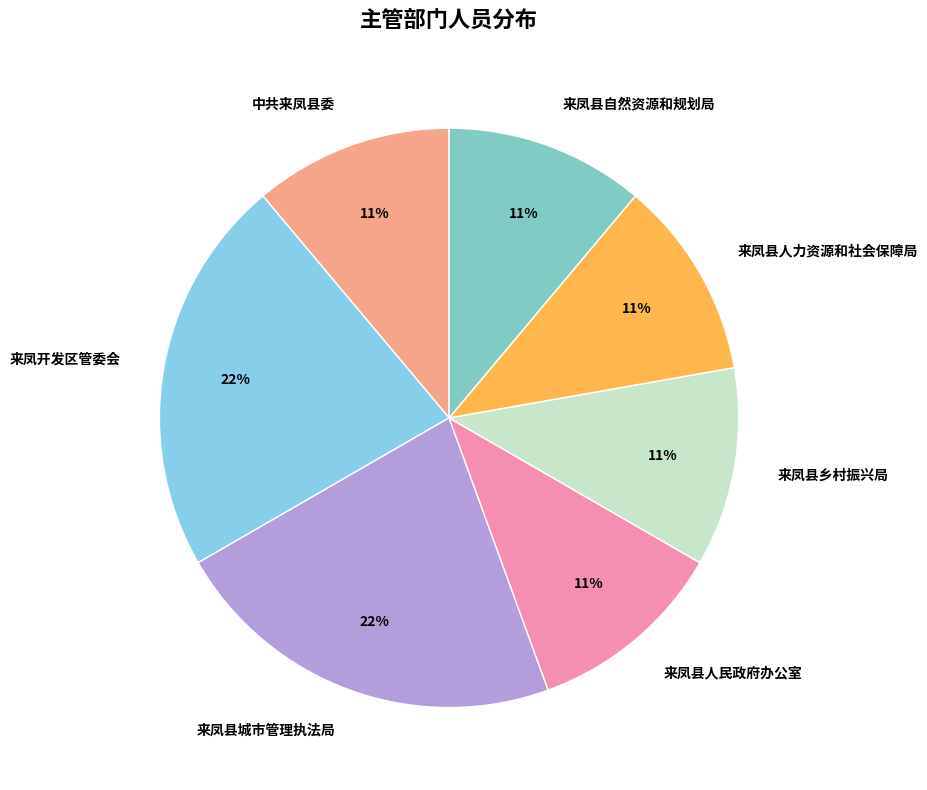

Which category has the biggest portion of the pie?

来凤开发区管委会